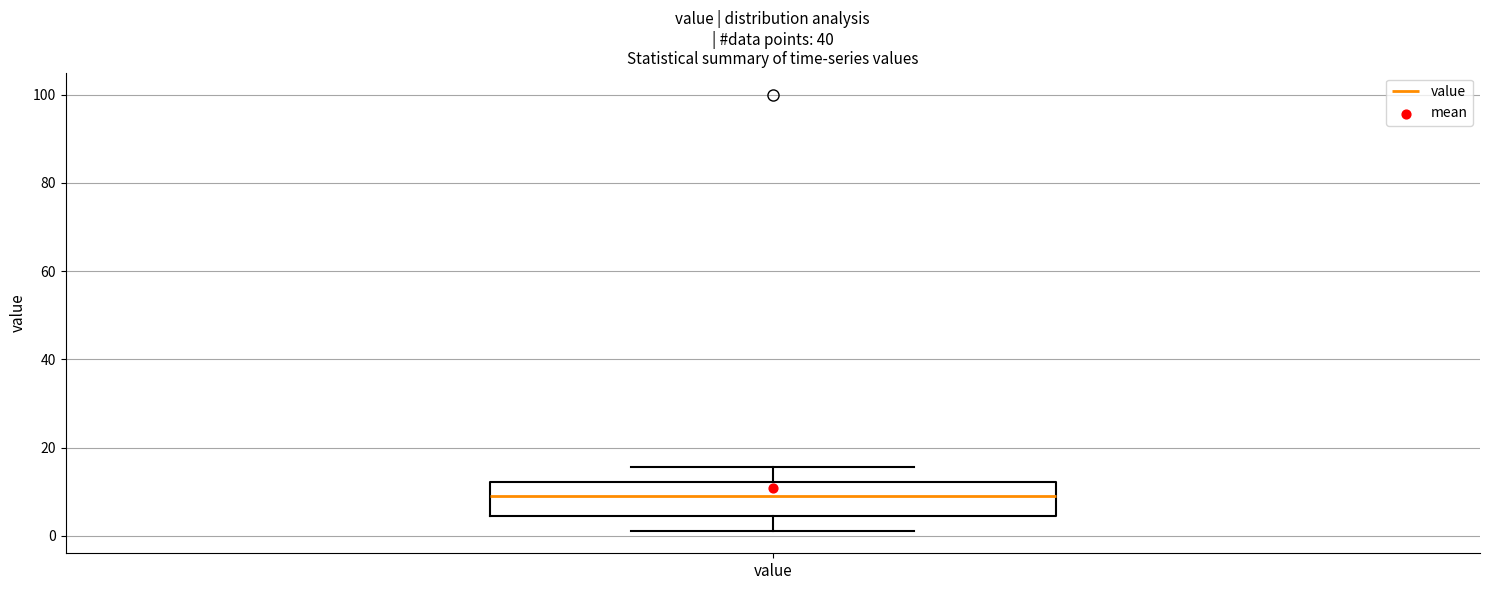

Where does the upper whisker of the box for value end on the y-axis? The values are not printed on the chart, so give them approximately, as read against the axis.

16